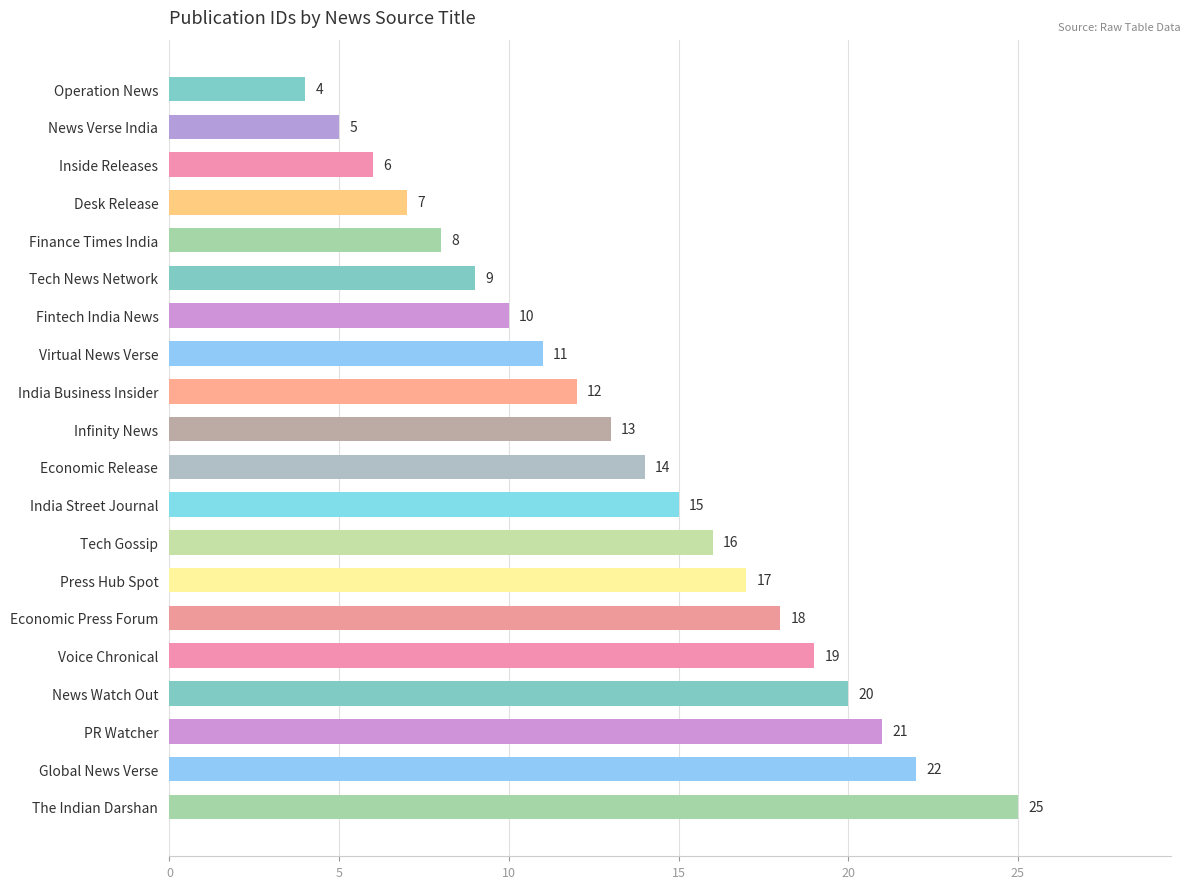

Where is the data nearest to the value 14?

Economic Release